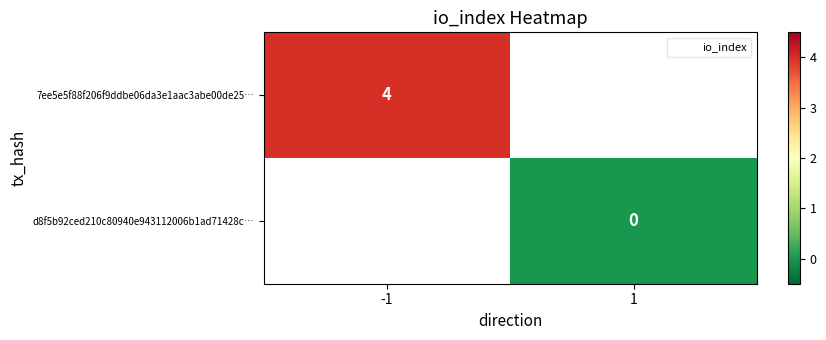

Which label corresponds to the largest value in the chart?

-1